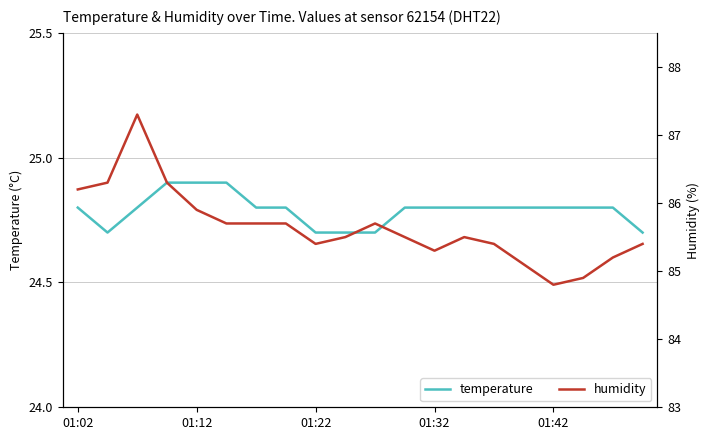

True or false: temperature and humidity cross at least once.

False